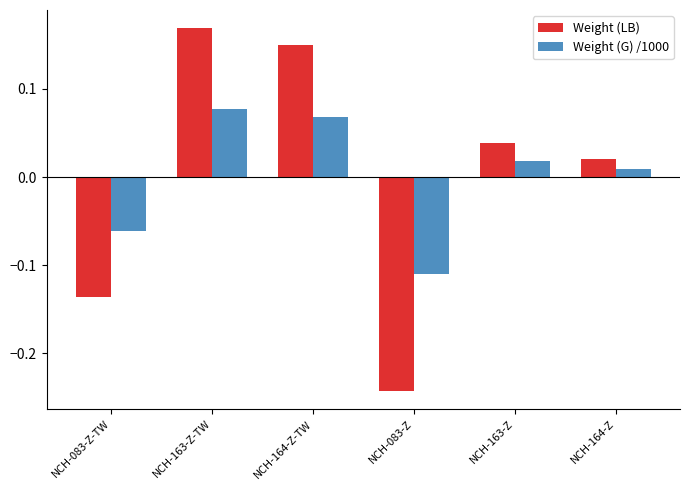

What are all the series names shown in the legend?

Weight (LB), Weight (G) /1000